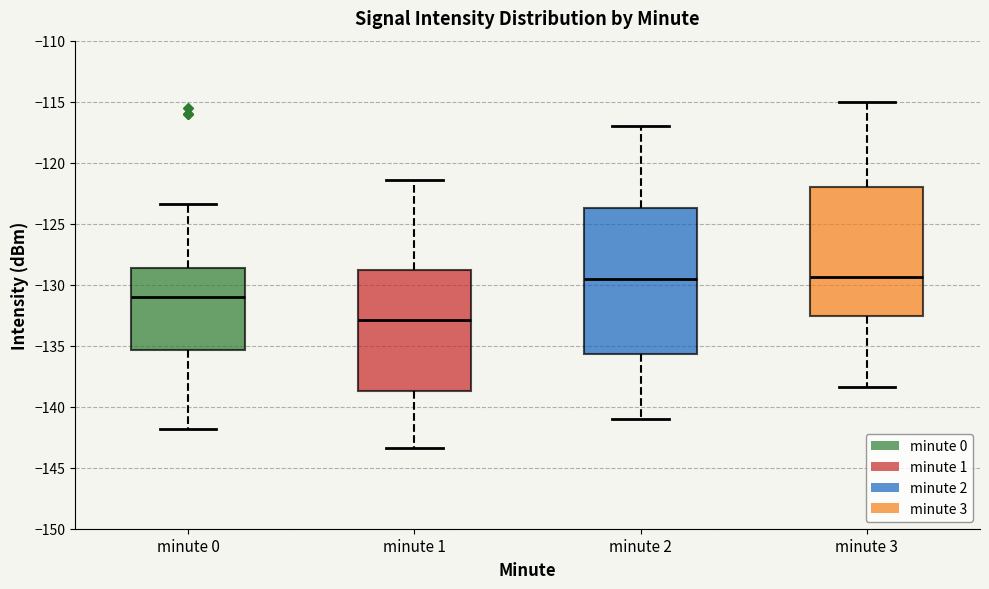

Which box is the tallest, from its lower edge to its upper edge?

minute 2